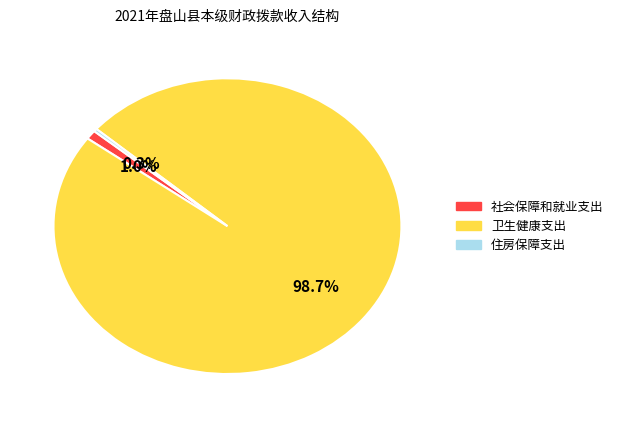

What percentage do 社会保障和就业支出 and 住房保障支出 together represent?

1.3%